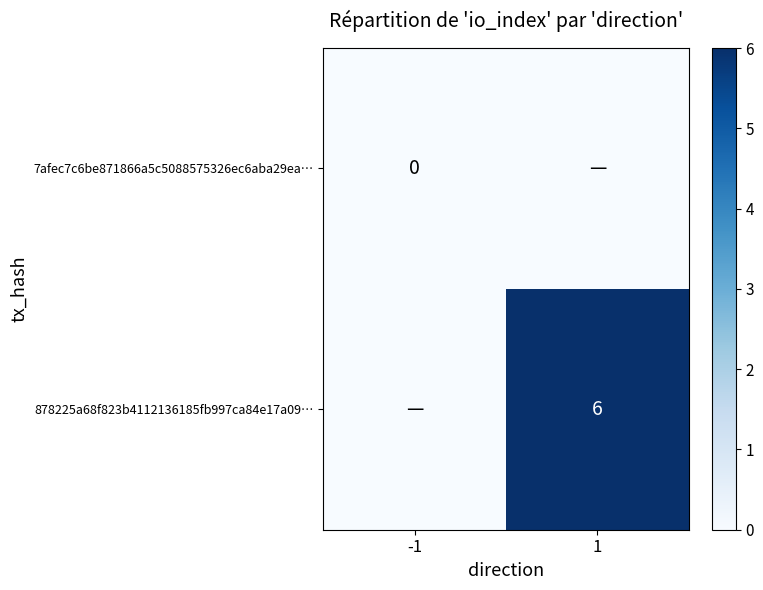

Is the value of 7afec7c6be871866a5c5088575326ec6aba29ea… at -1 greater than the value of 878225a68f823b4112136185fb997ca84e17a09… at 1?

No